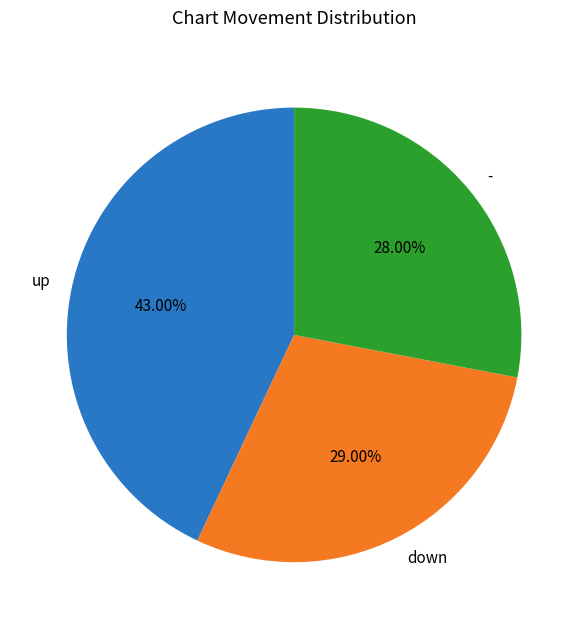

What percentage is NOT represented by up?

57.0%